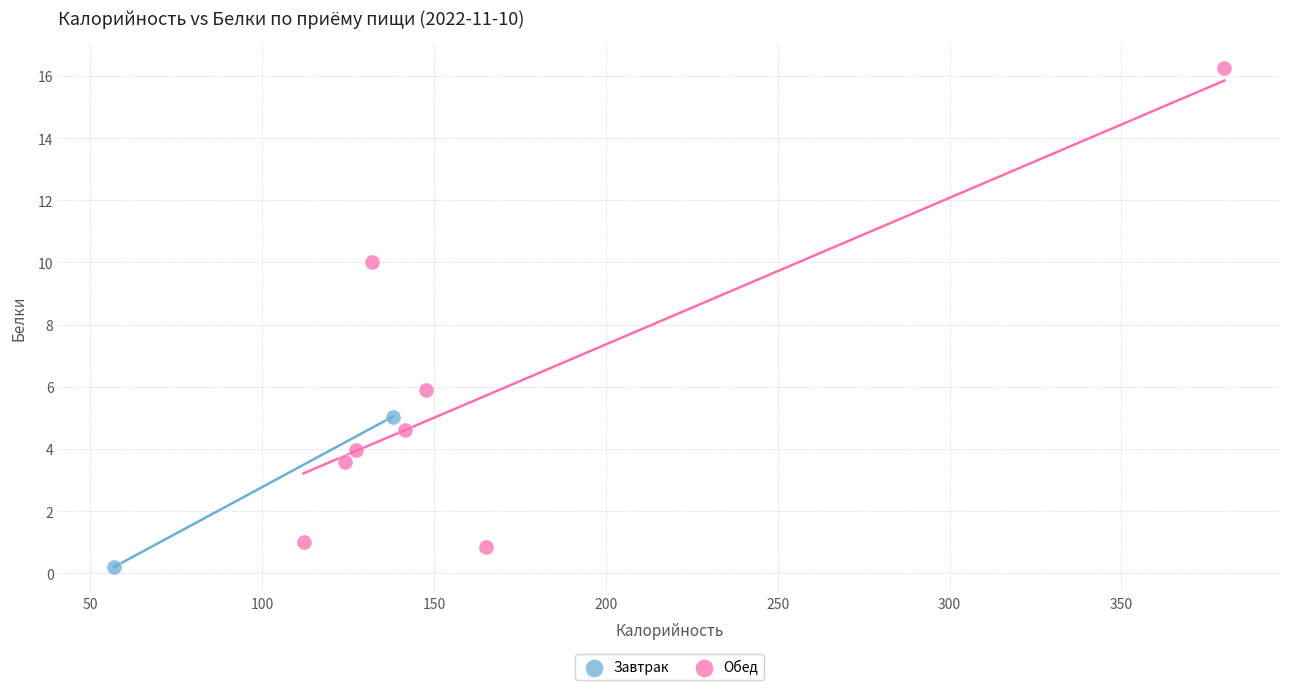

What are all the series names shown in the legend?

Завтрак, Обед